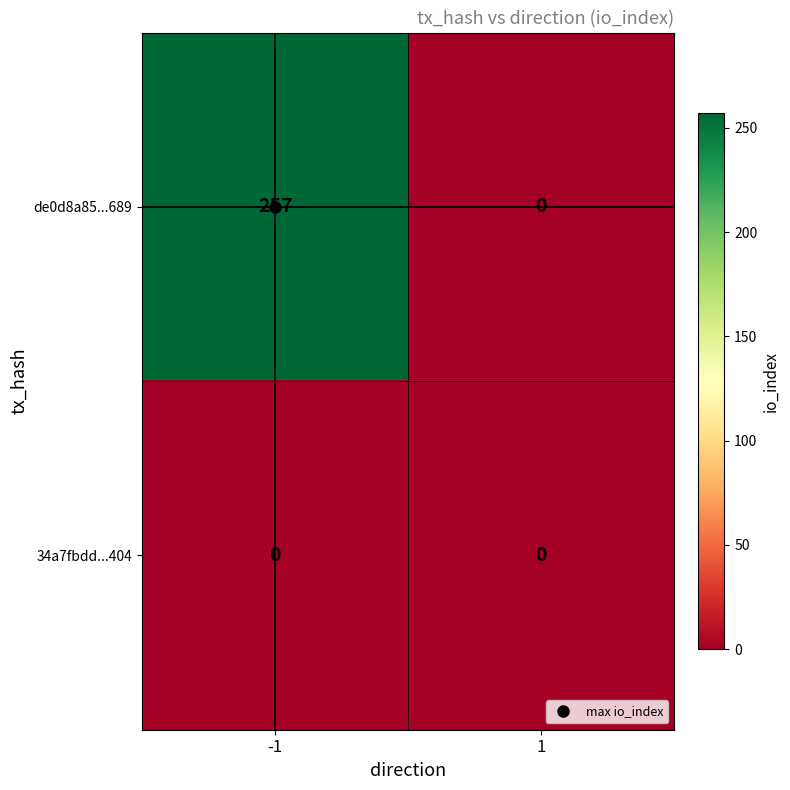

Which series has the largest total across all categories?

de0d8a85...689